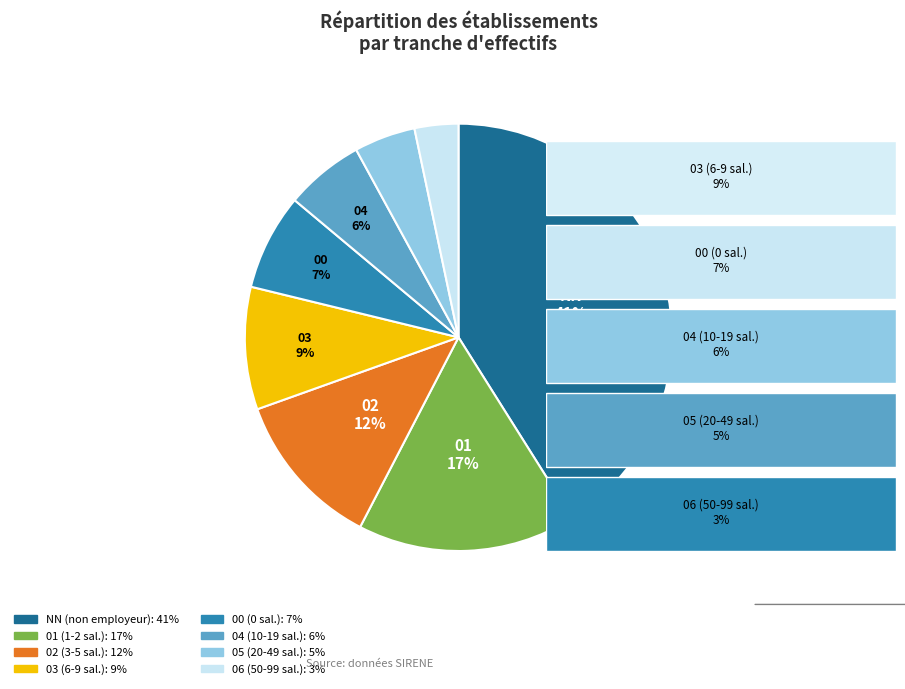

Is the sum of NN and 04 greater than half?

No